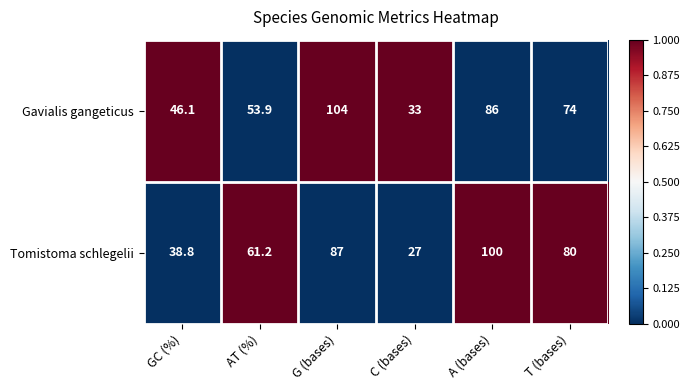

Which category has the highest value in the Gavialis gangeticus series?

G (bases)